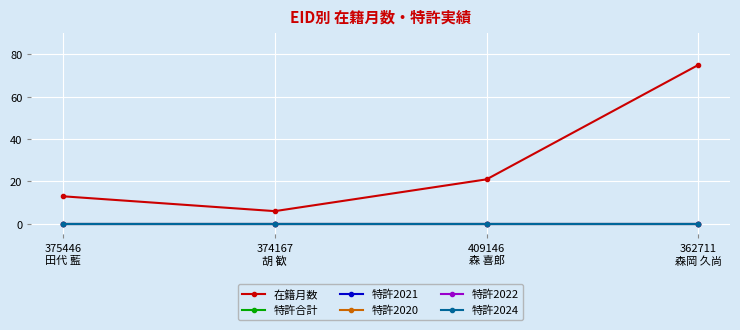

What are all the series names shown in the legend?

在籍月数, 特許合計, 特許2021, 特許2020, 特許2022, 特許2024